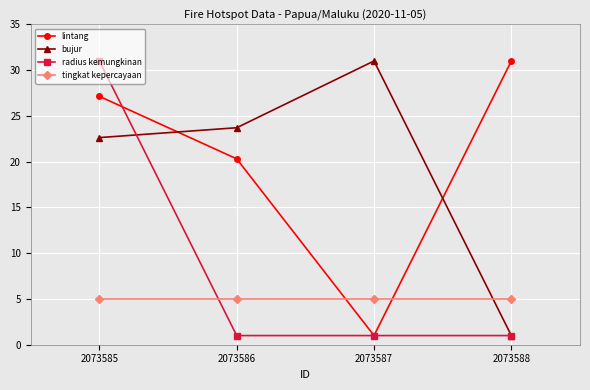

At which label is bujur closest to 16?

2073585